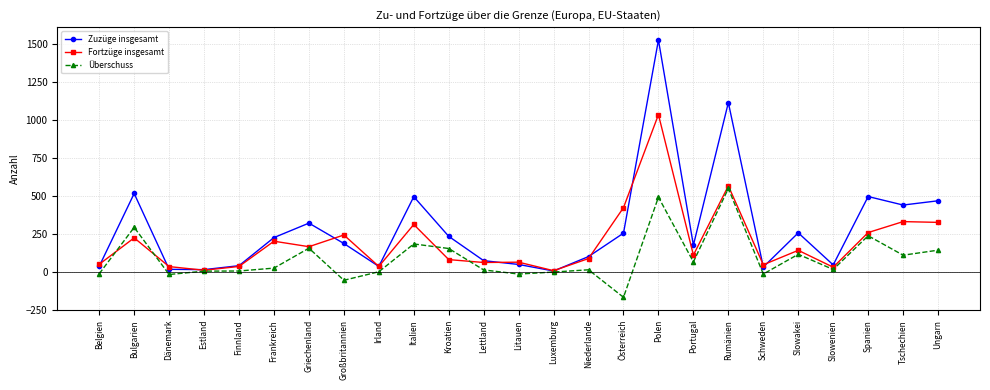

Count the number of categories in the chart.

25